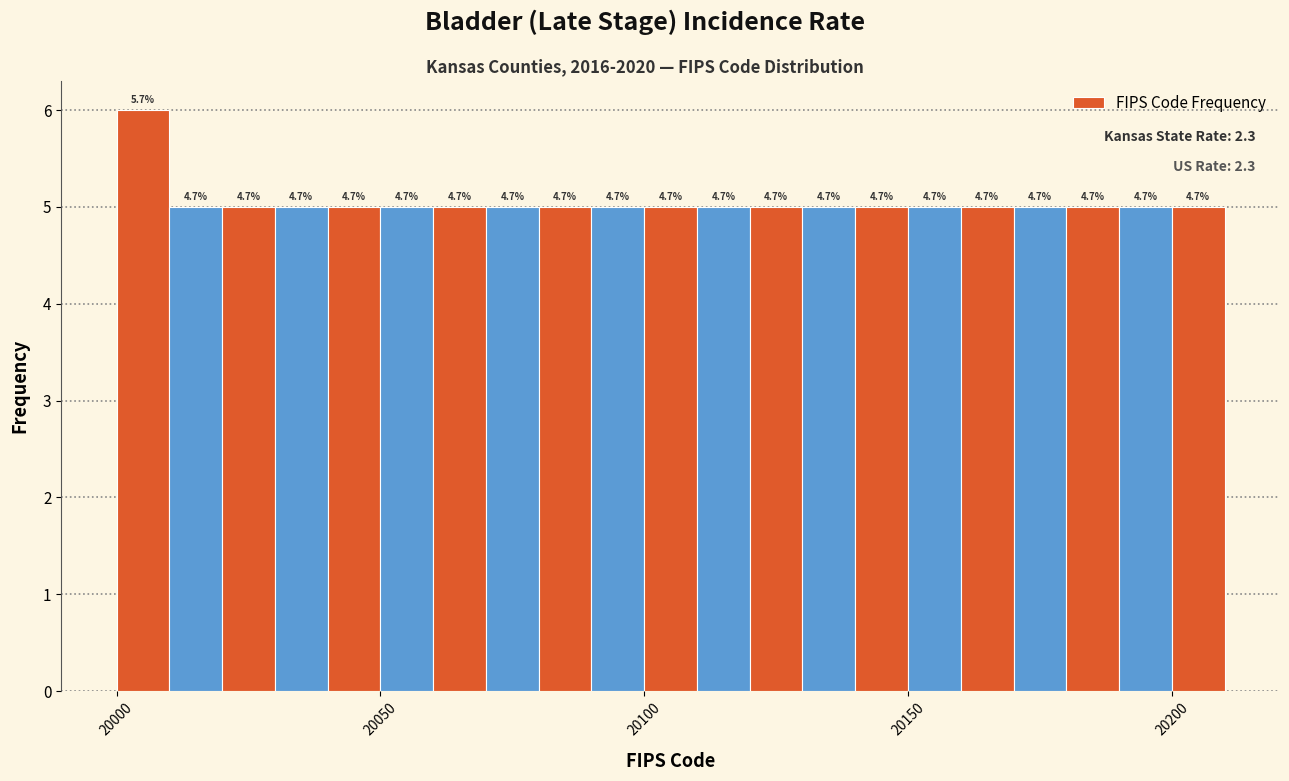

Around what value on the x-axis is the tallest bar? Give the approximate position of its centre, as read against the axis.

20005